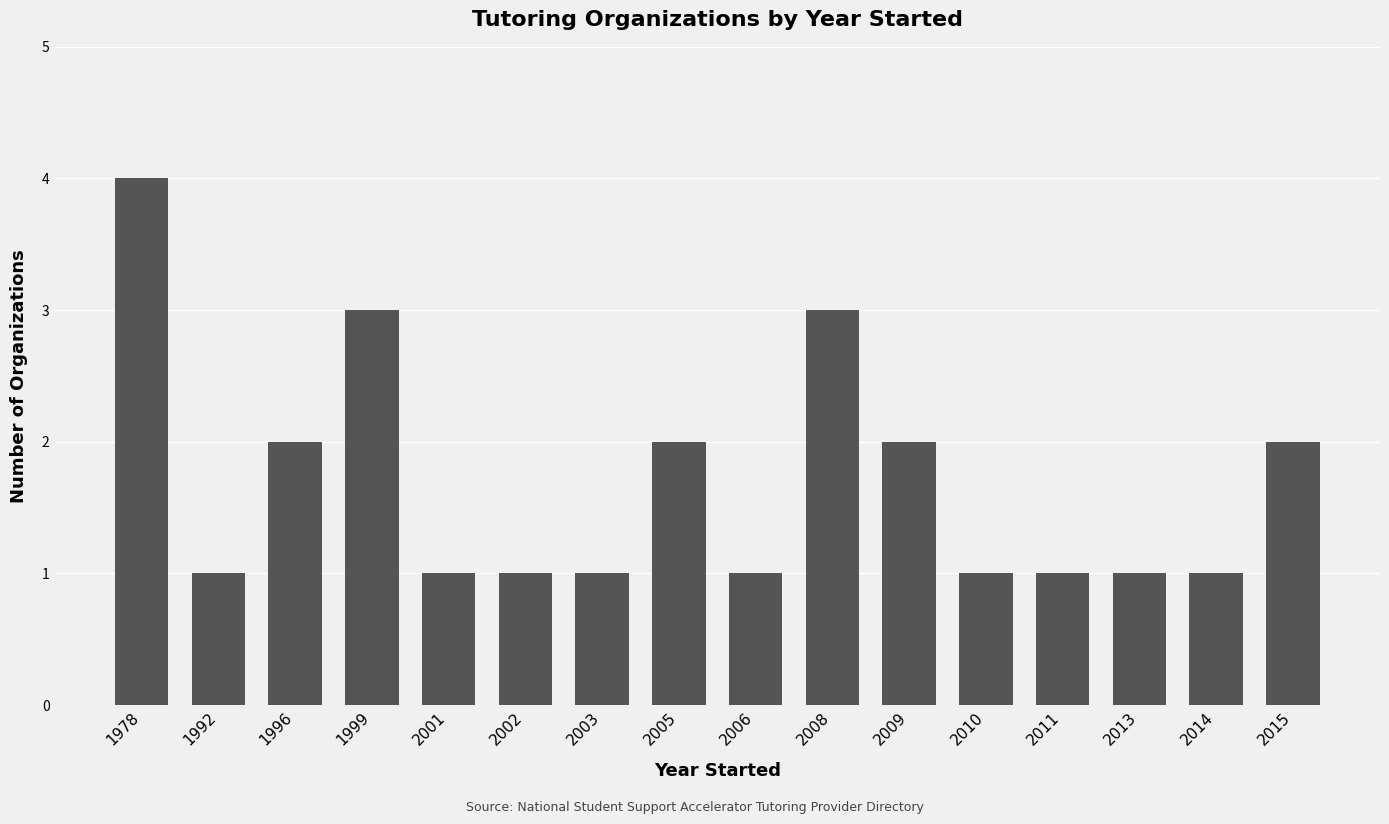

What is the greatest value displayed?

4